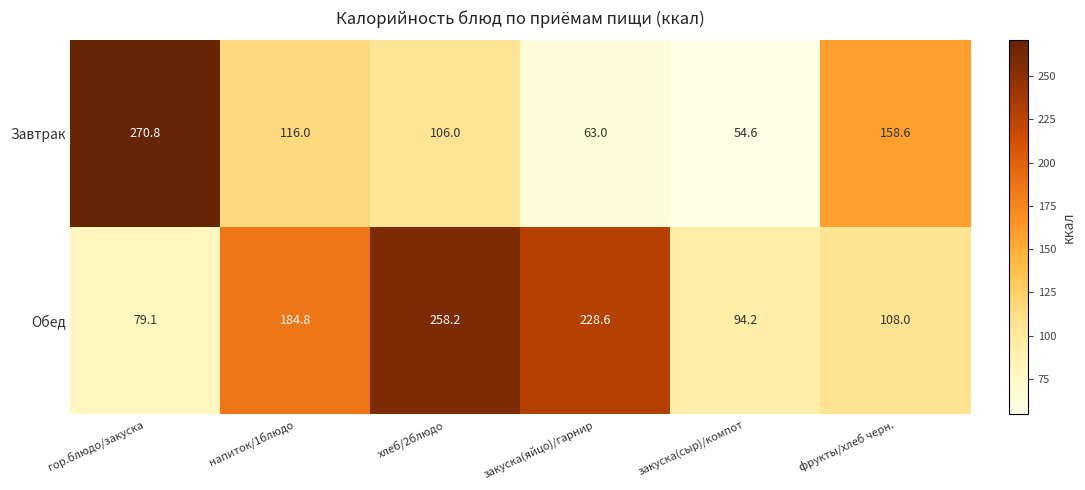

Which label corresponds to the smallest value in the chart?

закуска(сыр)/компот